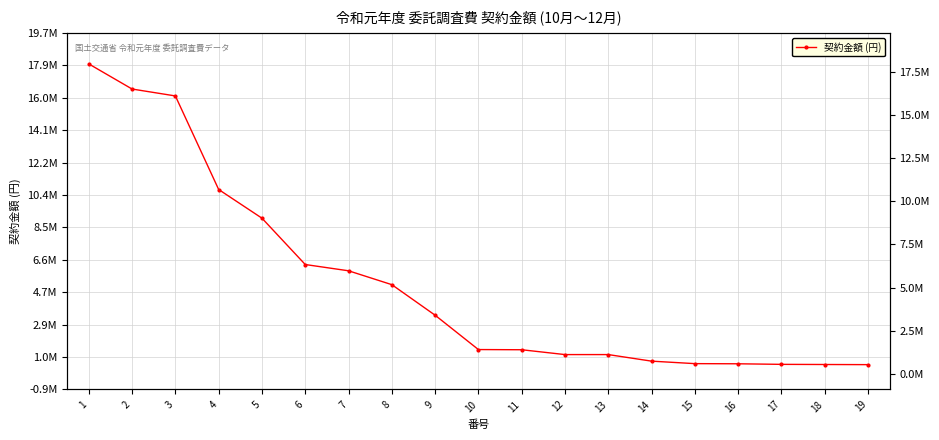

Which label corresponds to the largest value in the chart?

1